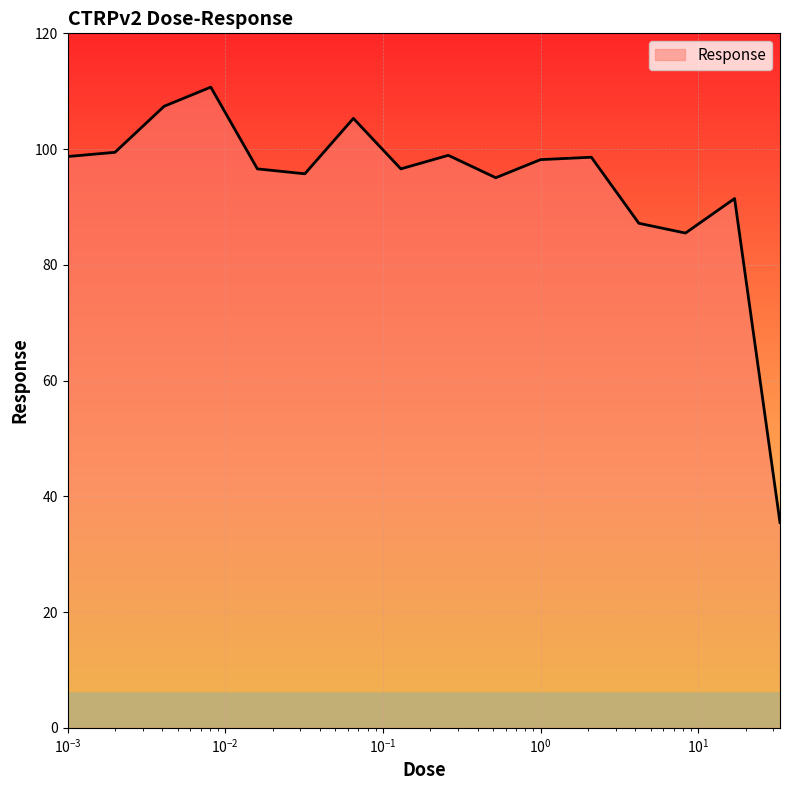

What is the greatest value displayed?

110.7